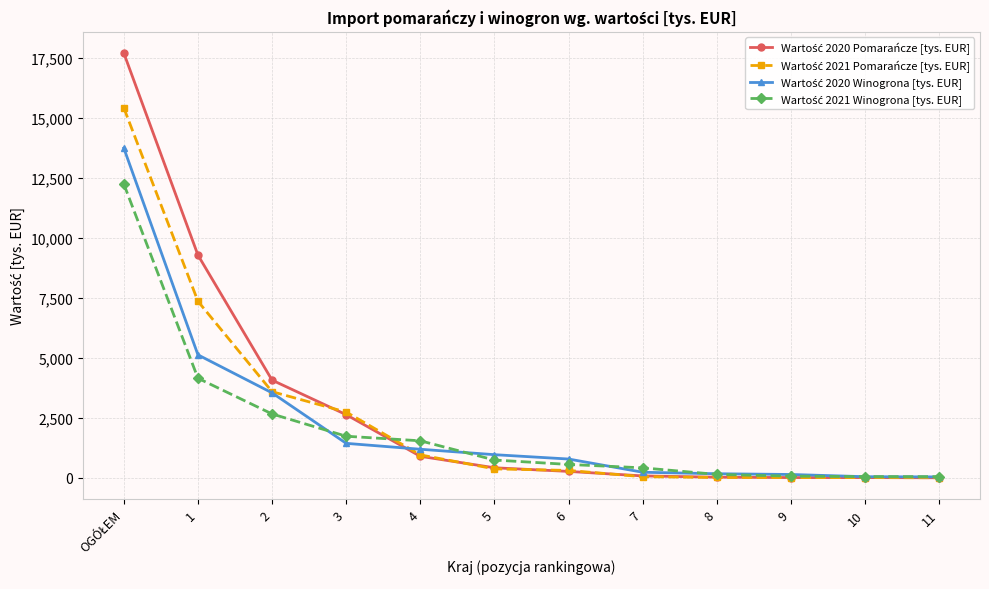

What is the maximum value shown in the chart?

17707.8